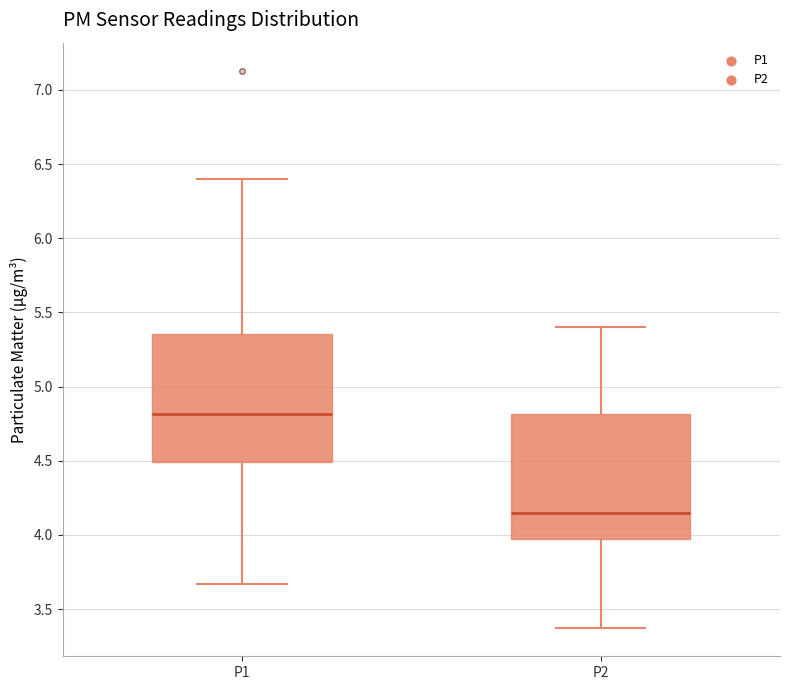

Reading left to right, transcribe this box plot: for each box, give where its median line is, the range the box spans, and where its two whiskers end, as read against the y-axis. The values are not printed on the chart, so give them approximately, as read against the axis.

P1: median 4.80, box 4.50 to 5.35, whiskers 3.65 to 6.40
P2: median 4.15, box 4.00 to 4.80, whiskers 3.35 to 5.40